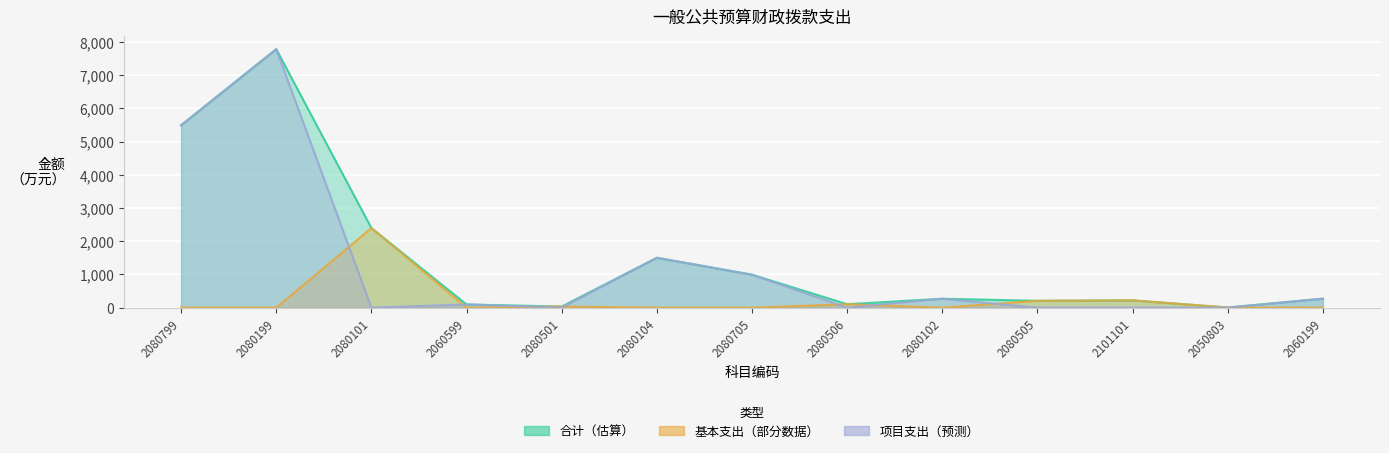

At which category does 基本支出 reach its first local peak?

2080101